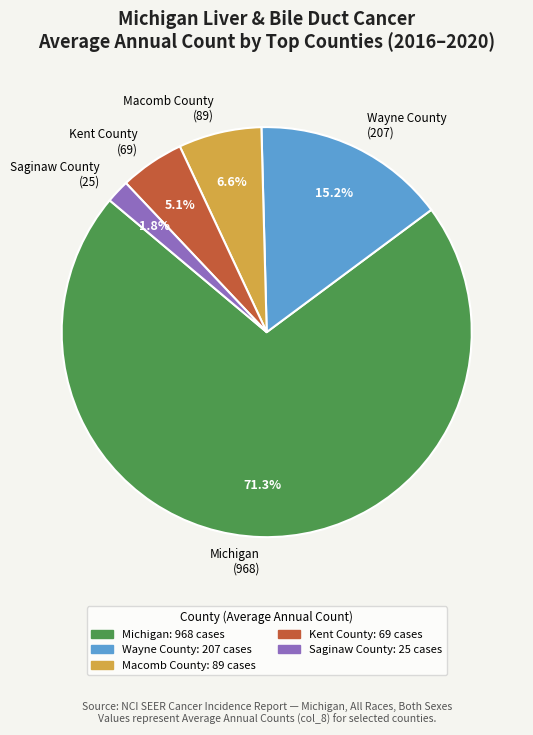

Which slice is the largest?

Michigan (968)